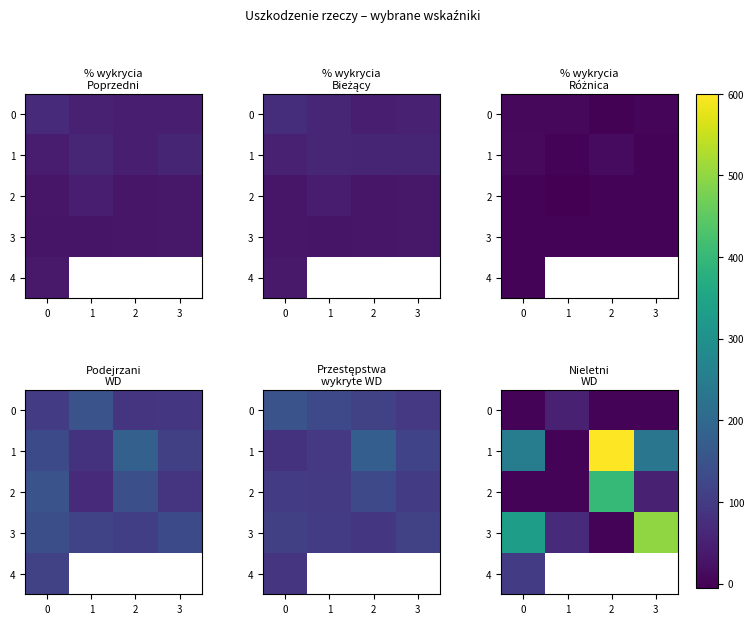

Between 1 and 2, which series saw the biggest shift?

1